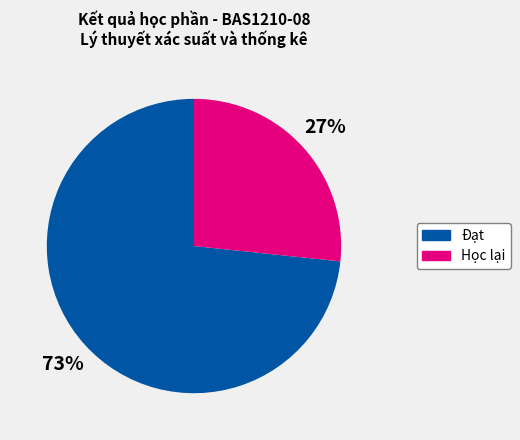

Which category has the smallest portion of the pie?

Học lại